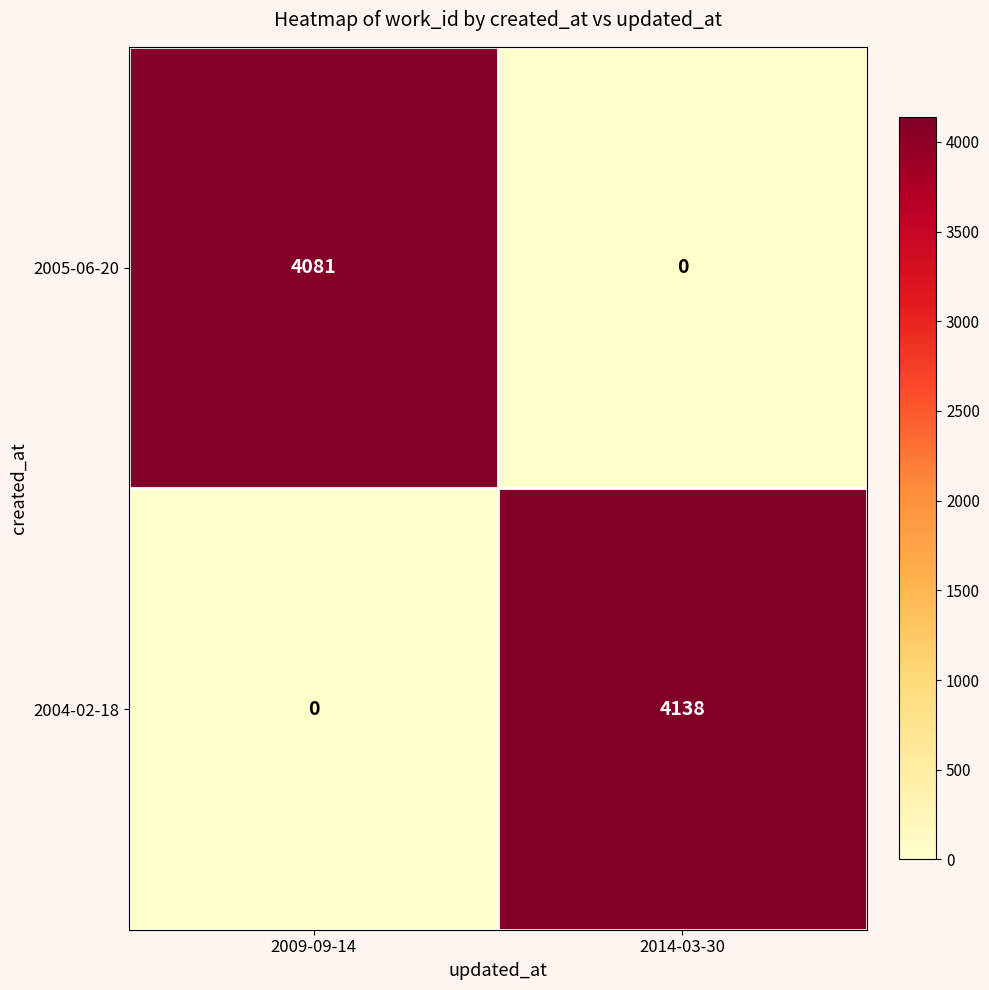

What is the difference between the maximum and minimum values in the 2005-06-20 series?

4081